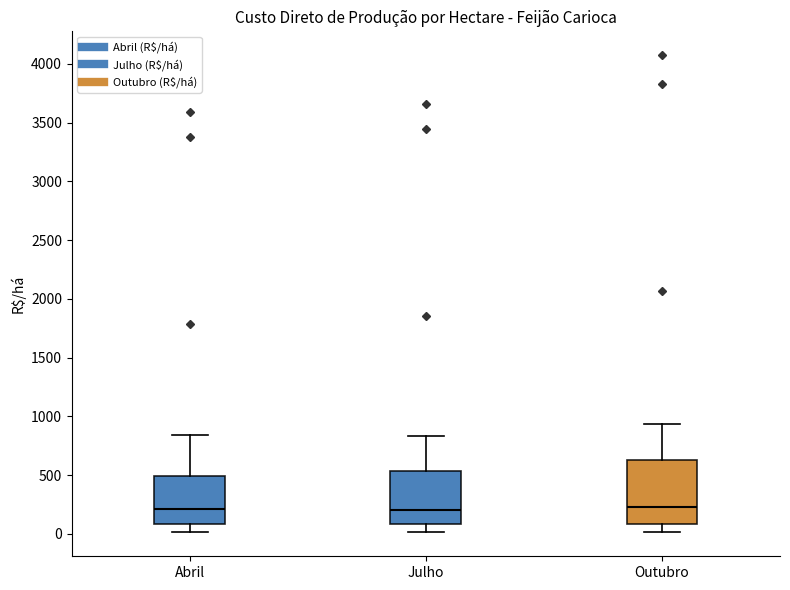

Reading left to right, transcribe this box plot: for each box, give where its median line is, the range the box spans, and where its two whiskers end, as read against the y-axis. The values are not printed on the chart, so give them approximately, as read against the axis.

Abril: median 200, box 100 to 500, whiskers 0 to 850
Julho: median 200, box 100 to 550, whiskers 0 to 850
Outubro: median 250, box 100 to 650, whiskers 0 to 950